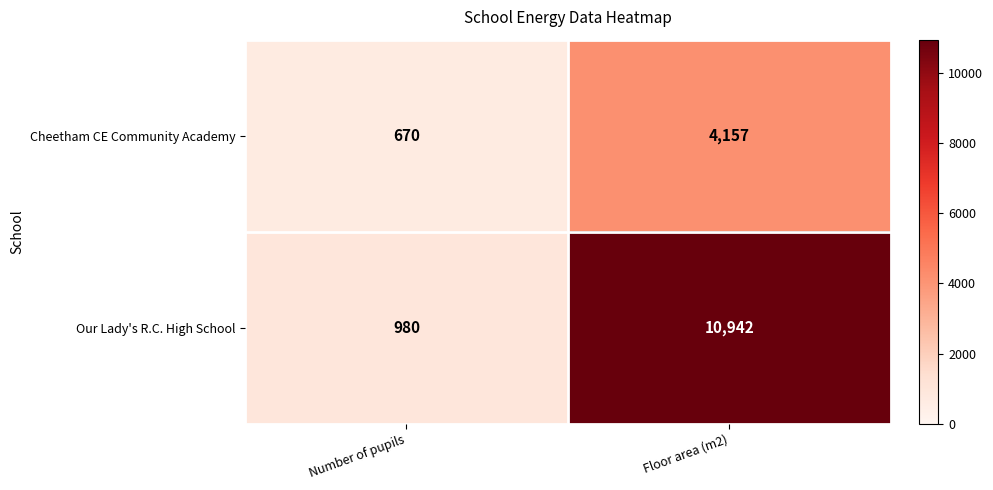

At which category is the sum across all series the highest?

Floor area (m2)